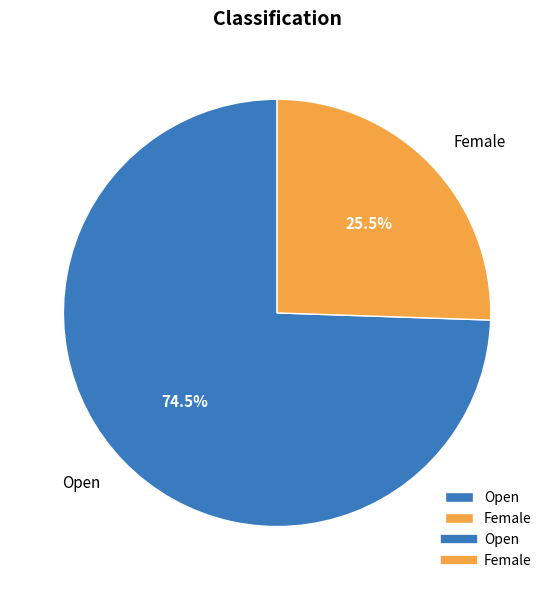

To the nearest percent, what is the difference between the largest and smallest slice percentages?

49%